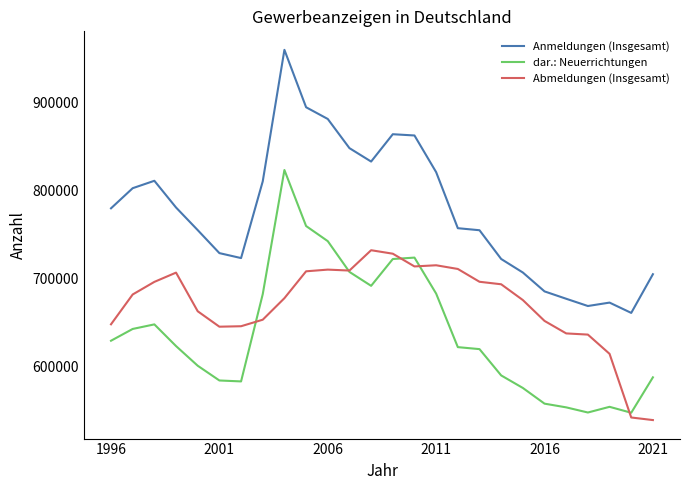

What is the lowest value of the Abmeldungen (Insgesamt) series?

538793